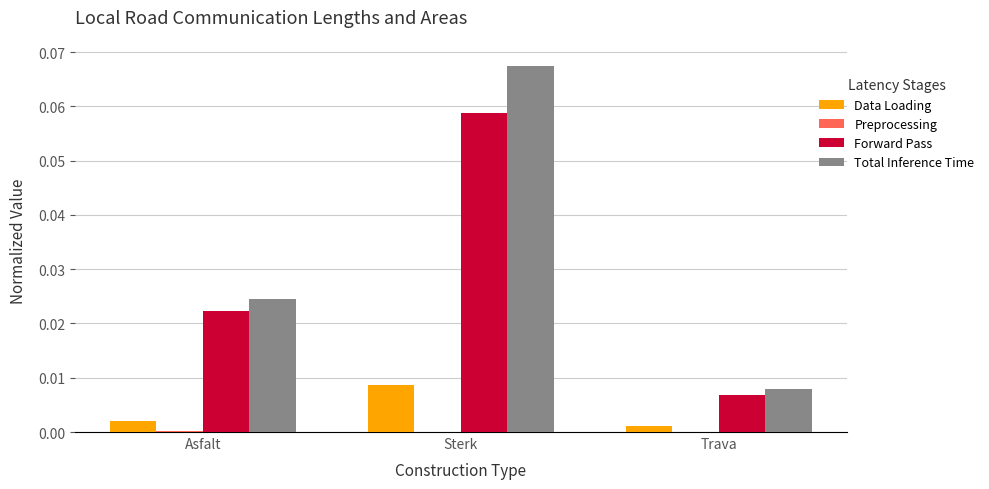

Which category has the highest value across all series?

Sterk